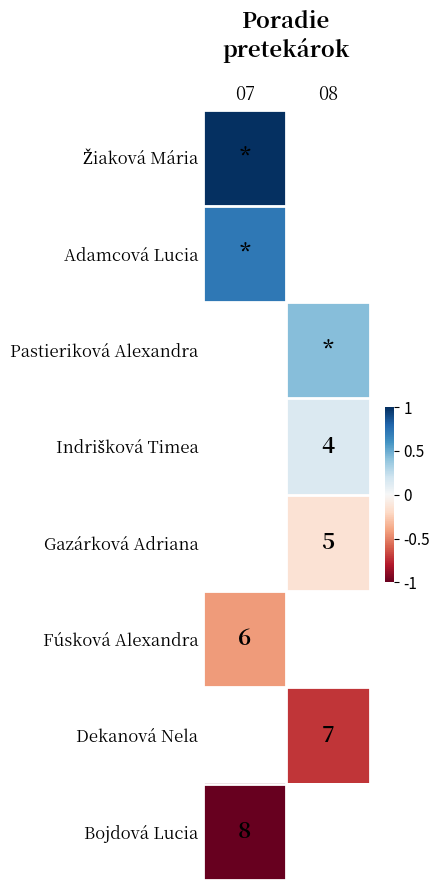

At how many categories does at least one series exceed 0?

2